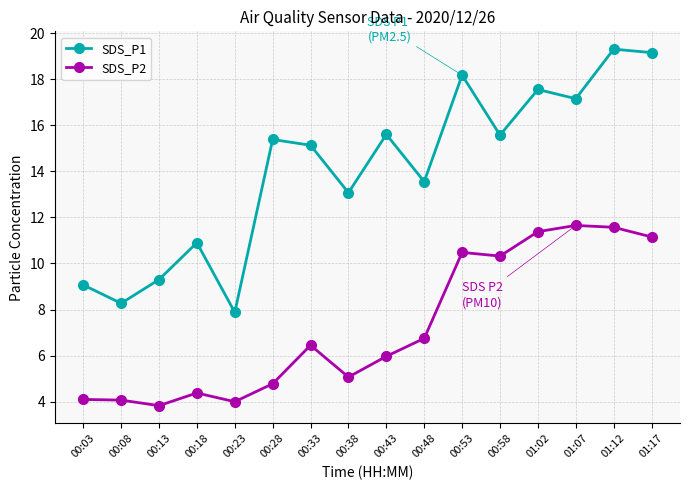

Is this an area chart (filled region under the line)?

No